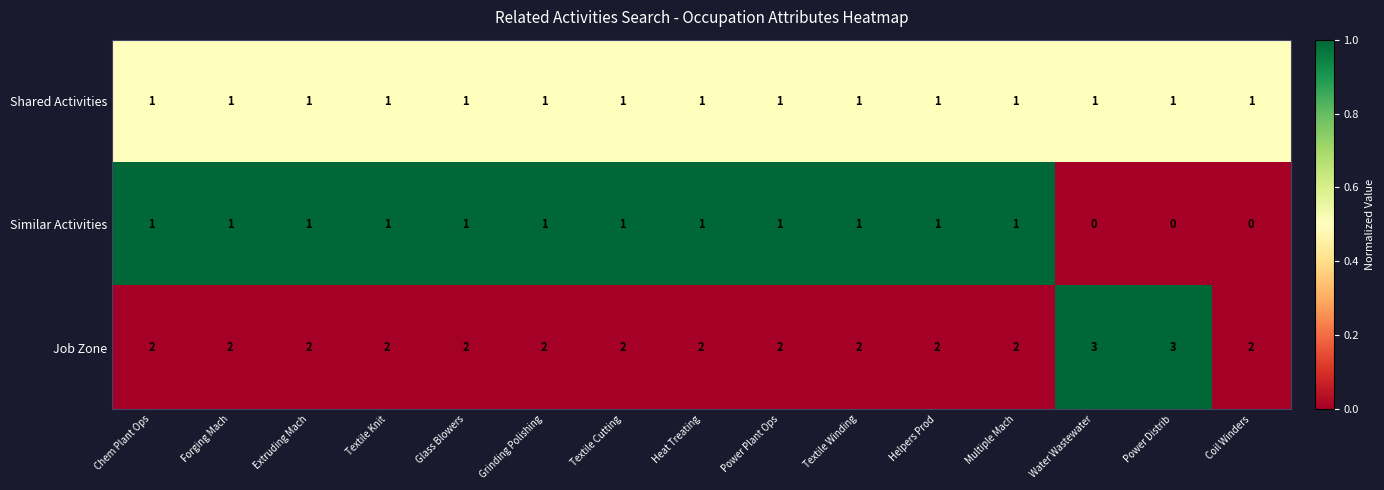

Which series has the largest total across all categories?

Job Zone